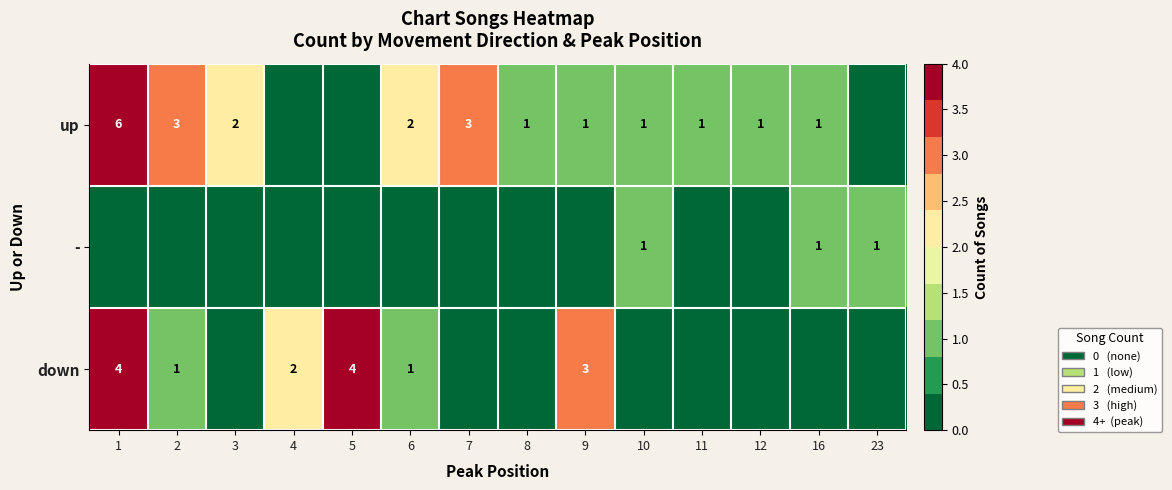

What is the difference between the up values at 4 and 11?

1